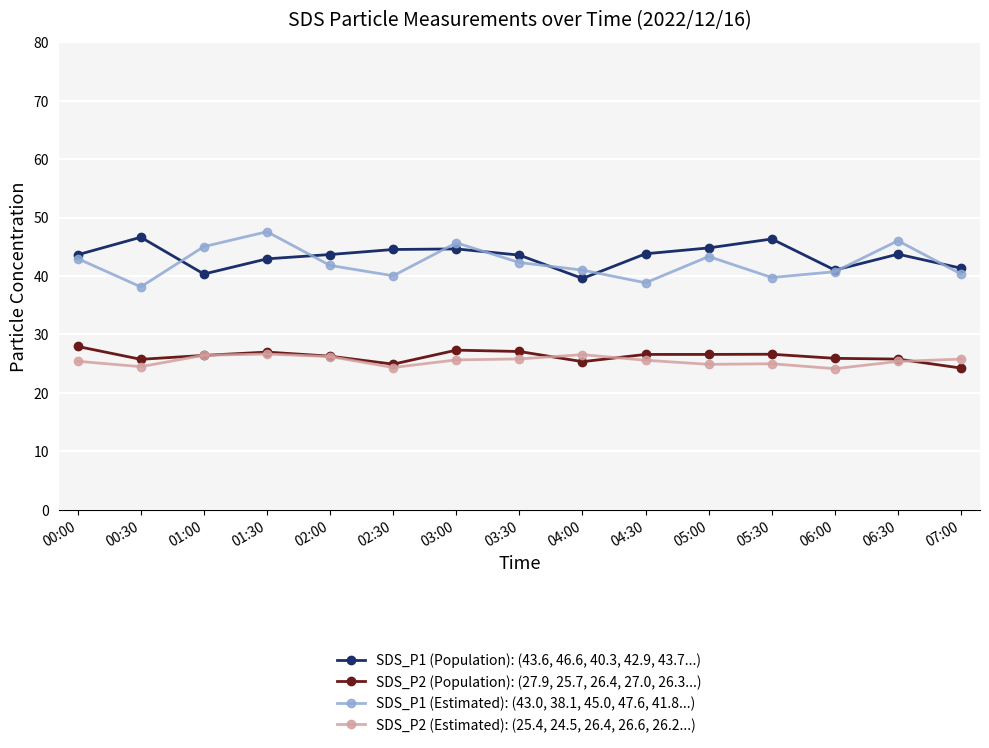

What is the difference between the highest and lowest values at 00:00?

18.2